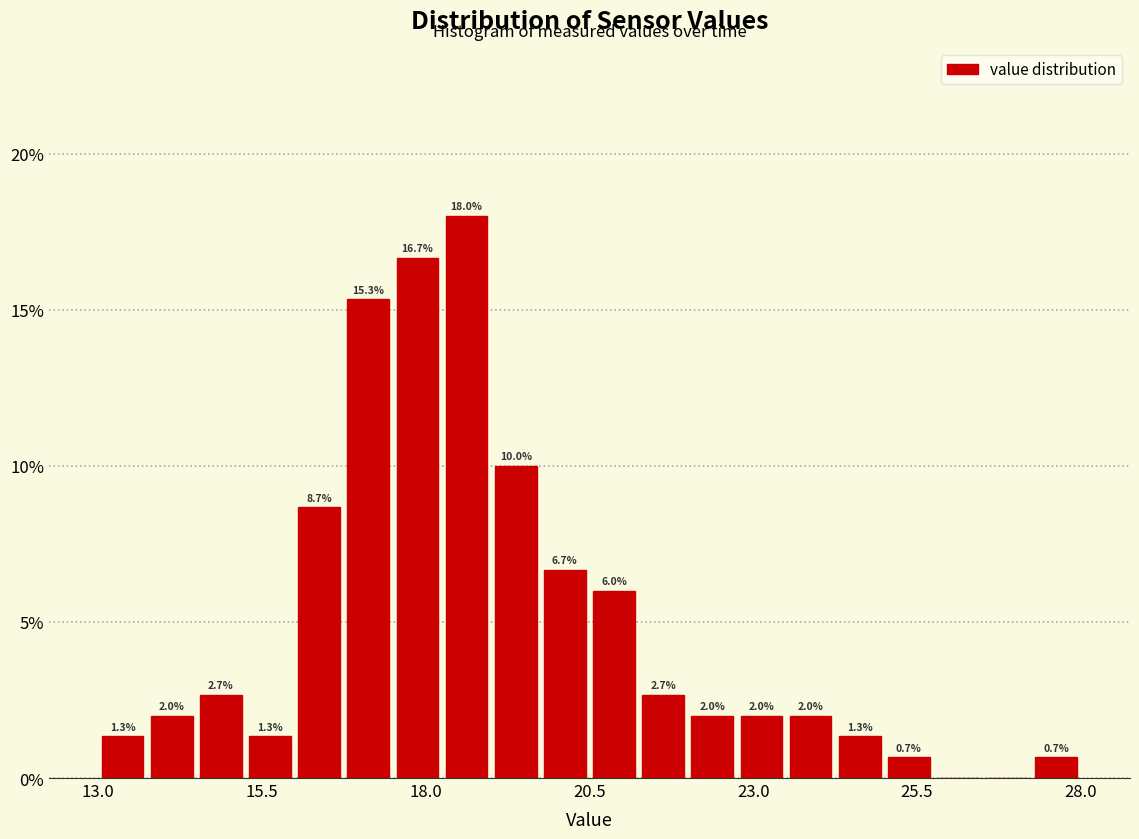

Around what value on the x-axis is the tallest bar? Give the approximate position of its centre, as read against the axis.

18.5